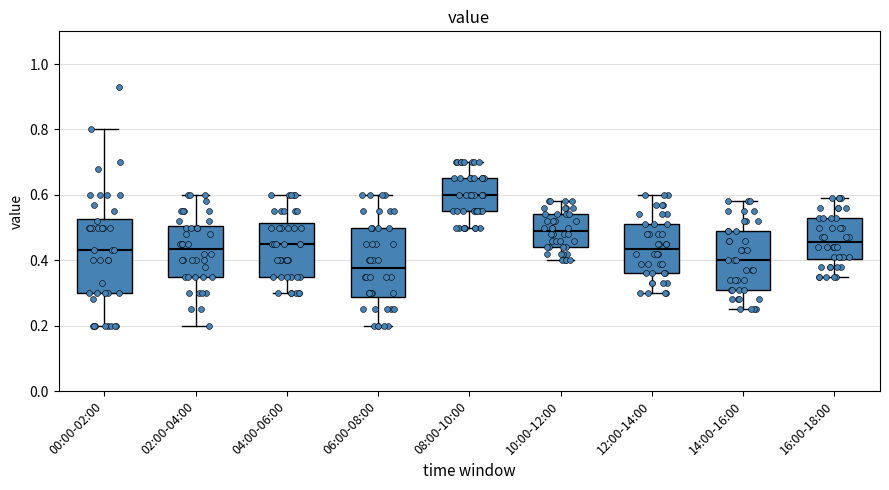

Reading left to right, transcribe this box plot: for each box, give where its median line is, the range the box spans, and where its two whiskers end, as read against the y-axis. The values are not printed on the chart, so give them approximately, as read against the axis.

00:00-02:00: median 0.44, box 0.30 to 0.52, whiskers 0.20 to 0.80
02:00-04:00: median 0.44, box 0.36 to 0.50, whiskers 0.20 to 0.60
04:00-06:00: median 0.46, box 0.36 to 0.52, whiskers 0.30 to 0.60
06:00-08:00: median 0.38, box 0.28 to 0.50, whiskers 0.20 to 0.60
08:00-10:00: median 0.60, box 0.56 to 0.66, whiskers 0.50 to 0.70
10:00-12:00: median 0.50, box 0.44 to 0.54, whiskers 0.40 to 0.58
12:00-14:00: median 0.44, box 0.36 to 0.52, whiskers 0.30 to 0.60
14:00-16:00: median 0.40, box 0.32 to 0.50, whiskers 0.26 to 0.58
16:00-18:00: median 0.46, box 0.40 to 0.54, whiskers 0.36 to 0.60